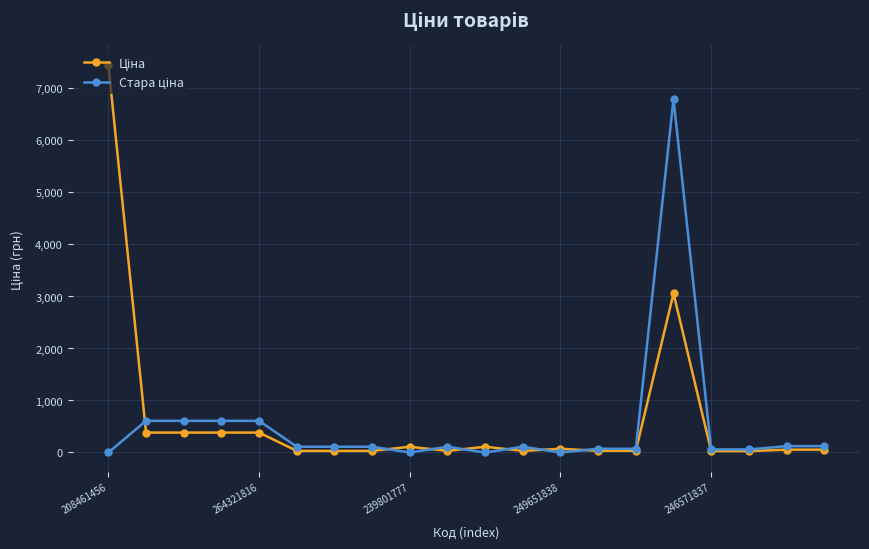

What is the greatest value displayed?

7453.8